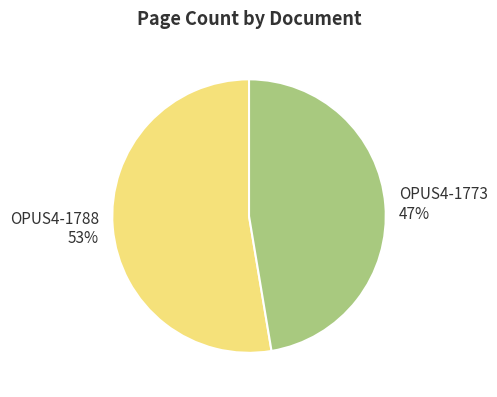

Is there a majority slice in this chart?

Yes